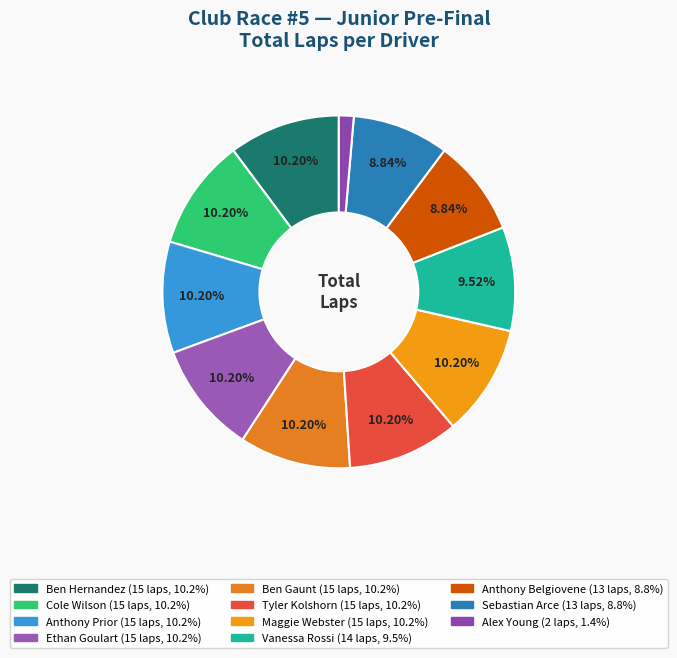

Rank the categories by value from lowest to highest.

Alex Young, Anthony Belgiovene, Sebastian Arce, Vanessa Rossi, Ben Hernandez, Cole Wilson, Anthony Prior, Ethan Goulart, Ben Gaunt, Tyler Kolshorn, Maggie Webster